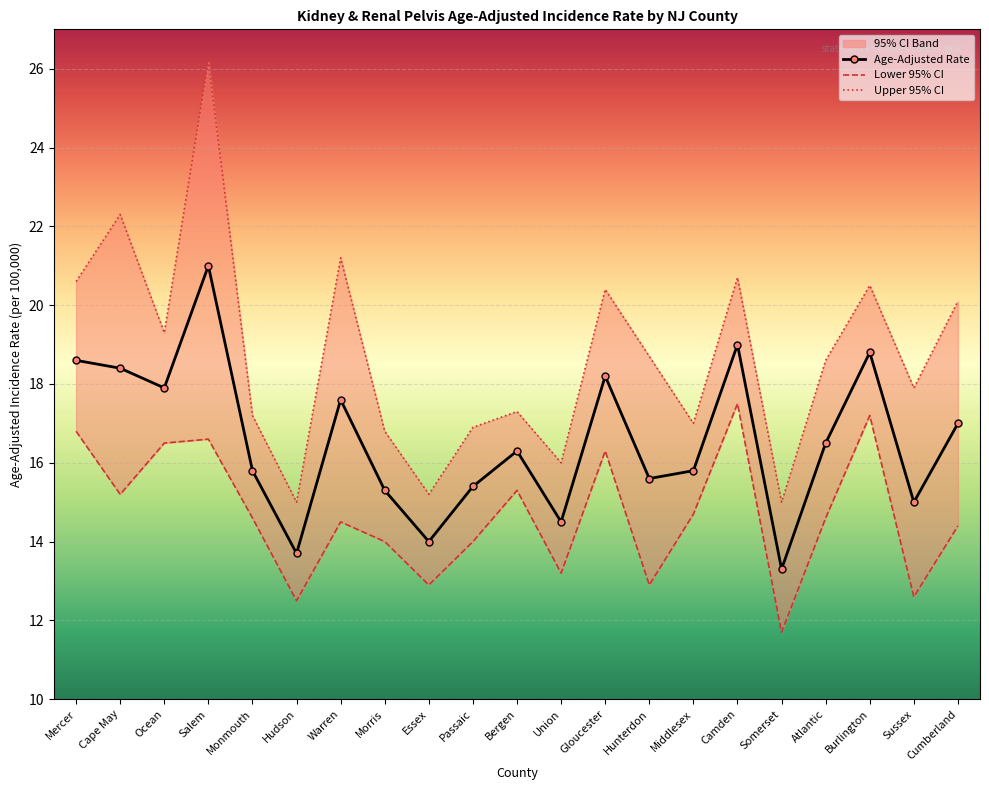

True or false: Age-Adjusted Rate and Lower 95% CI cross at least once.

False